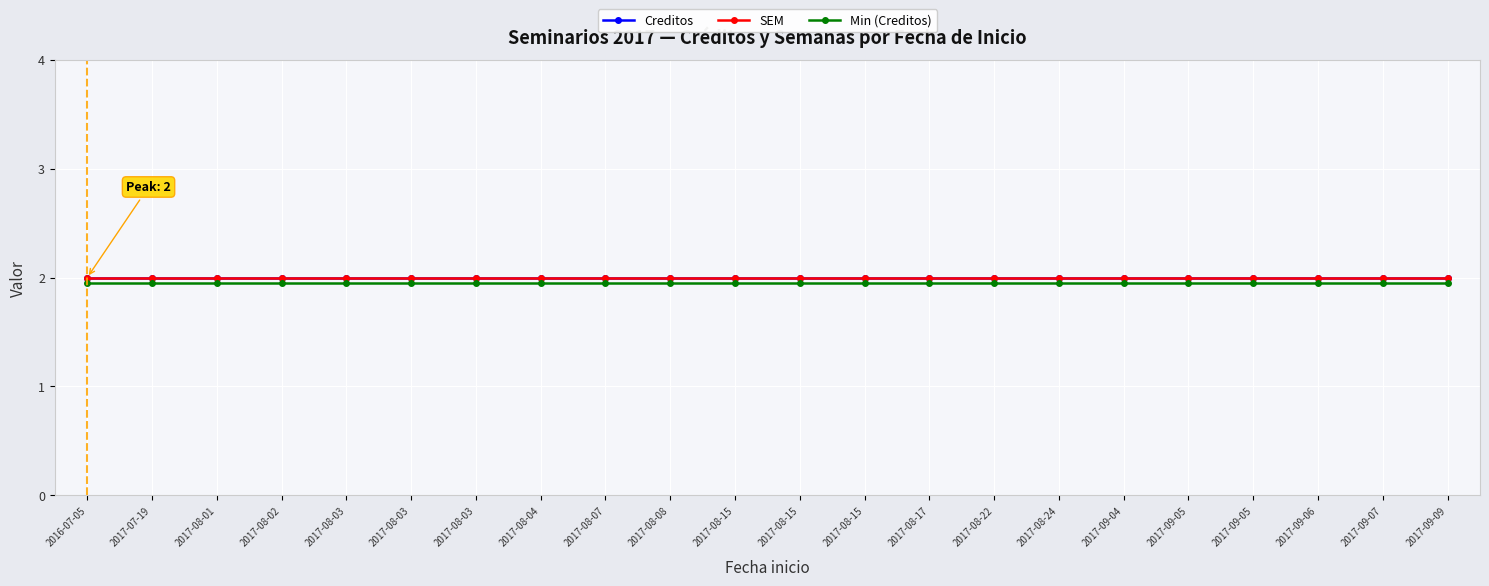

What is the sum of the Min (Creditos) values at 2017-08-02 and 2017-09-06?

3.9